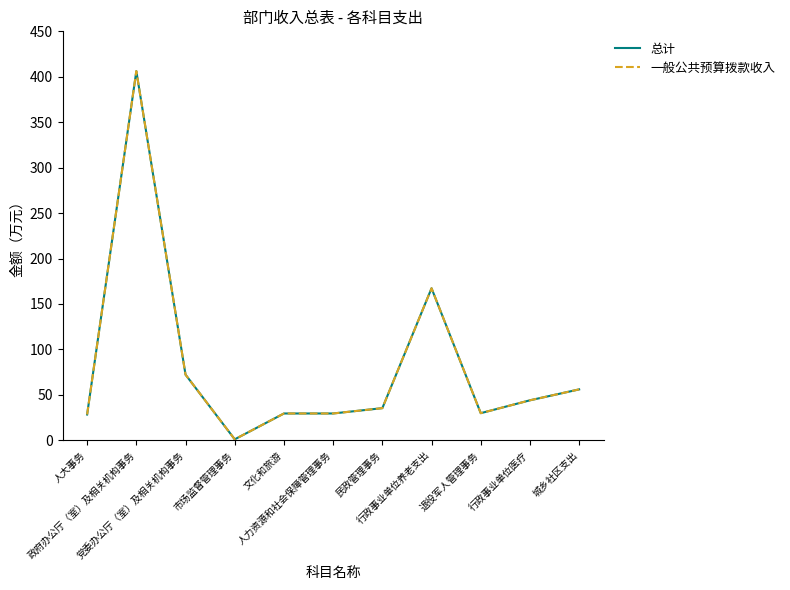

Does the chart have visible grid lines?

No